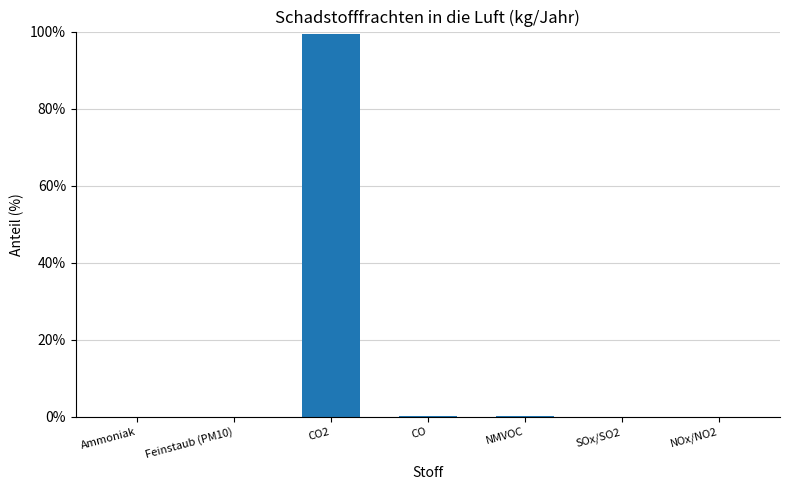

What is the sum of all values?

100.0